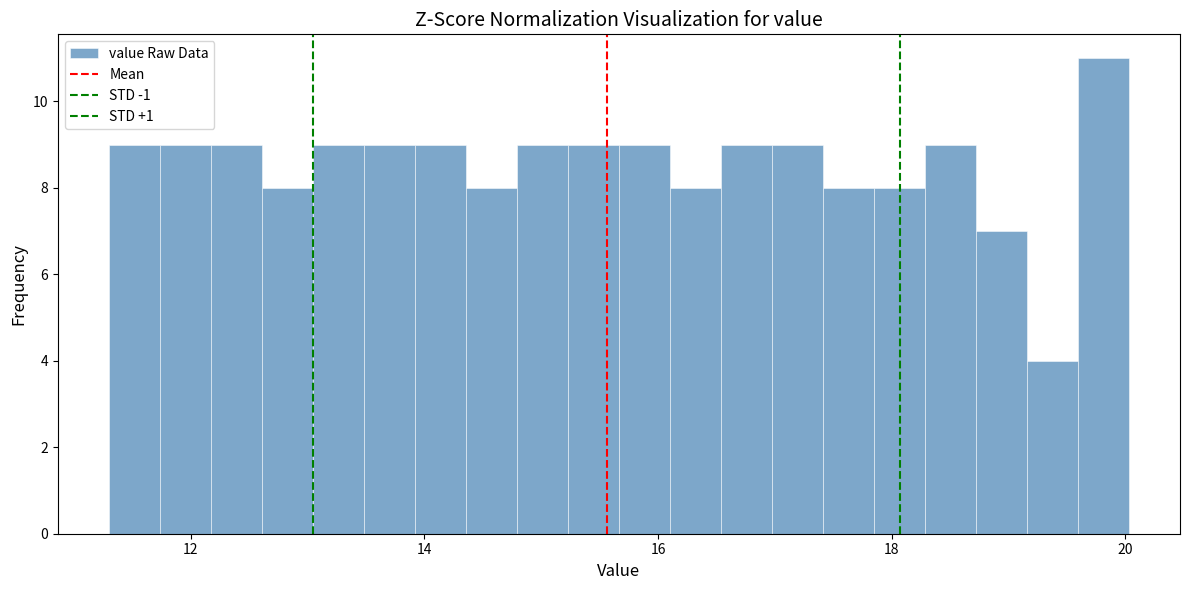

Around what value on the x-axis is the tallest bar? Give the approximate position of its centre, as read against the axis.

19.8